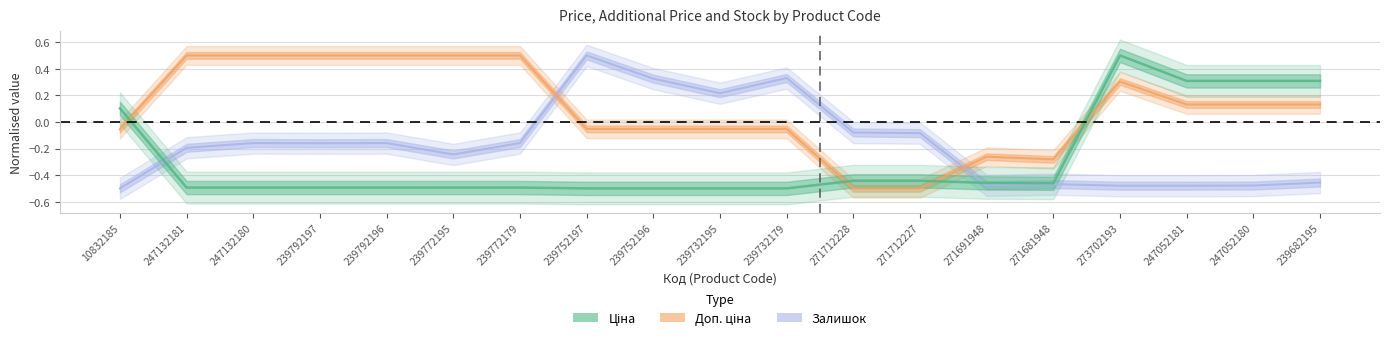

After their last crossing, which series has the higher values: Доп. ціна or Ціна?

Ціна